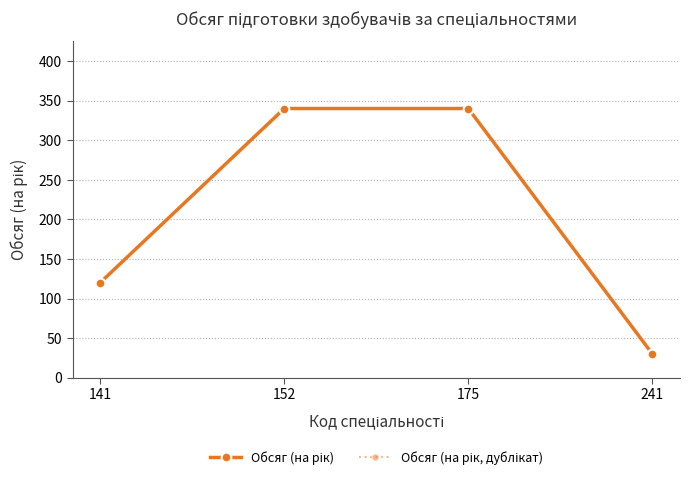

What is the minimum value shown in the chart?

30